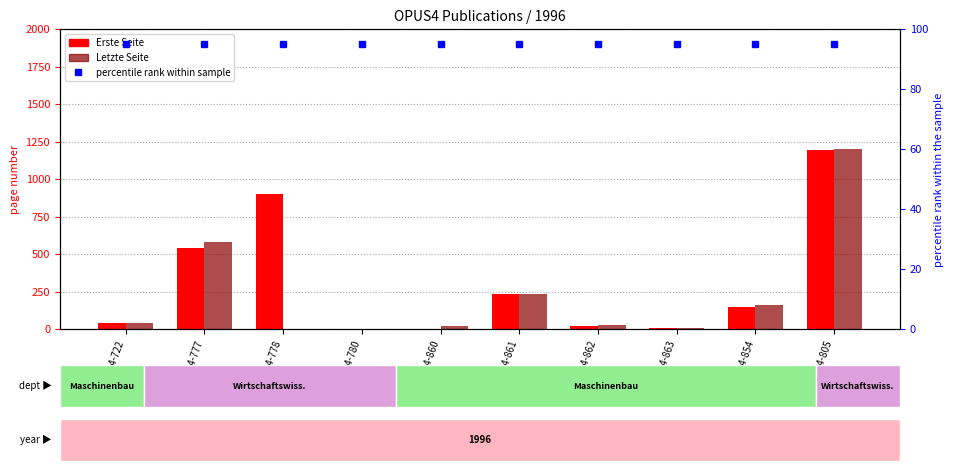

The Letzte Seite series shows 53 at OPUS4-722. True or false?

False